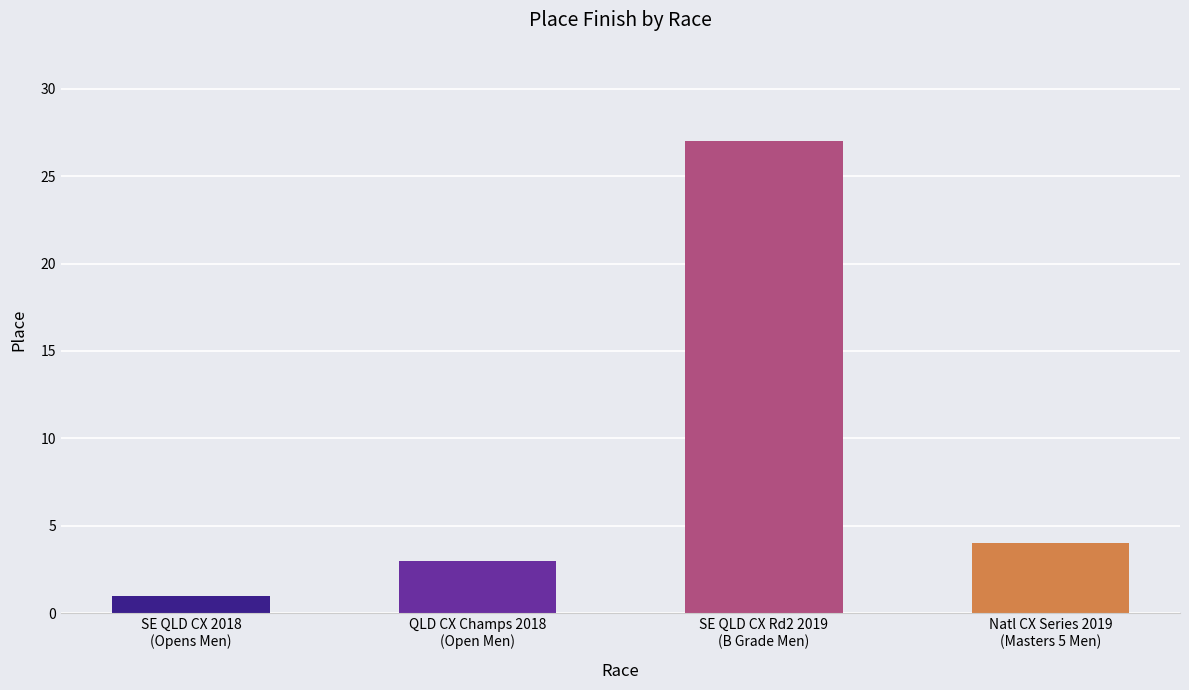

What is the change in value from QLD CX Champs 2018
(Open Men) to SE QLD CX Rd2 2019
(B Grade Men)?

+24